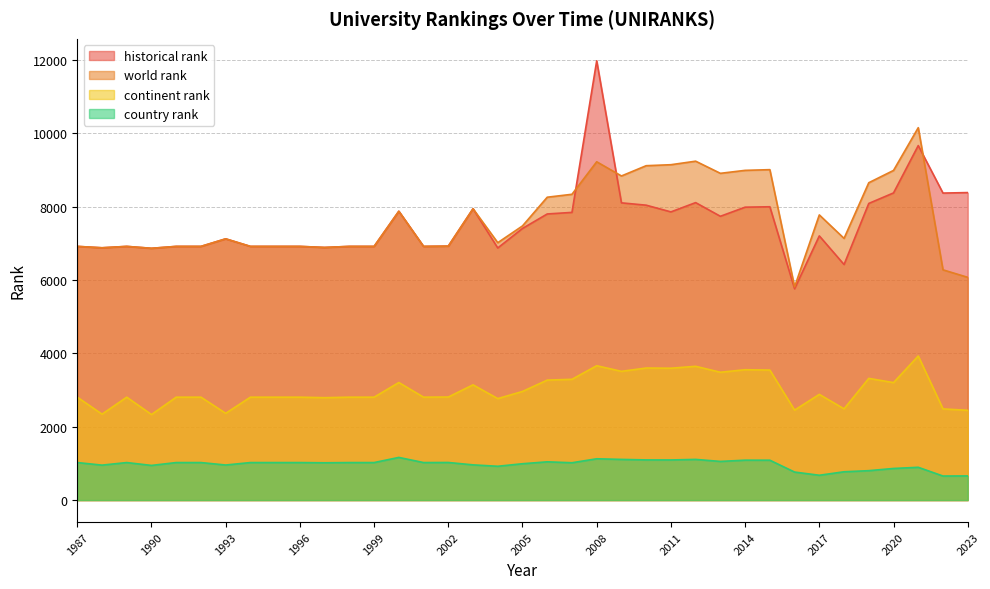

Reading left to right, transcribe all the data shown in this chart.

world rank: 1987=6914.0	1988=6876.0	1989=6914.0	1990=6862.0	1991=6914.0	1992=6914.0	1993=7120.0	1994=6914.0	1995=6914.0	1996=6914.0	1997=6885.0	1998=6914.0	1999=6914.0	2000=7872.0	2001=6914.0	2002=6921.0	2003=7940.0	2004=7015.0	2005=7472.0	2006=8254.0	2007=8334.0	2008=9220.0	2009=8833.0	2010=9113.0	2011=9140.0	2012=9236.0	2013=8905.0	2014=8986.0	2015=9005.0	2016=5811.0	2017=7772.0	2018=7132.0	2019=8649.0	2020=8984.0	2021=10149.0	2022=6275.0	2023=6071.0
continent rank: 1987=2805.0	1988=2342.0	1989=2805.0	1990=2332.0	1991=2805.0	1992=2805.0	1993=2365.0	1994=2805.0	1995=2805.0	1996=2805.0	1997=2791.0	1998=2805.0	1999=2805.0	2000=3204.0	2001=2805.0	2002=2809.0	2003=3141.0	2004=2766.0	2005=2961.0	2006=3270.0	2007=3292.0	2008=3662.0	2009=3509.0	2010=3599.0	2011=3594.0	2012=3646.0	2013=3484.0	2014=3553.0	2015=3544.0	2016=2452.0	2017=2881.0	2018=2487.0	2019=3317.0	2020=3202.0	2021=3927.0	2022=2485.0	2023=2447.0
country rank: 1987=1023.0	1988=953.0	1989=1023.0	1990=945.0	1991=1023.0	1992=1023.0	1993=956.0	1994=1023.0	1995=1023.0	1996=1023.0	1997=1017.0	1998=1023.0	1999=1023.0	2000=1163.0	2001=1023.0	2002=1025.0	2003=960.0	2004=922.0	2005=991.0	2006=1043.0	2007=1018.0	2008=1126.0	2009=1109.0	2010=1095.0	2011=1094.0	2012=1109.0	2013=1054.0	2014=1088.0	2015=1087.0	2016=764.0	2017=677.0	2018=772.0	2019=802.0	2020=862.0	2021=894.0	2022=656.0	2023=659.0
historical rank: 1987=6914.0	1988=6876.0	1989=6914.0	1990=6862.0	1991=6914.0	1992=6914.0	1993=7120.0	1994=6914.0	1995=6914.0	1996=6914.0	1997=6885.0	1998=6914.0	1999=6914.0	2000=7872.0	2001=6914.0	2002=6921.0	2003=7940.0	2004=6871.0	2005=7403.0	2006=7797.5	2007=7840.5	2008=11971.5	2009=8100.5	2010=8037.0	2011=7854.0	2012=8107.0	2013=7734.5	2014=7982.5	2015=7994.0	2016=5759.0	2017=7200.0	2018=6419.5	2019=8084.5	2020=8371.0	2021=9661.5	2022=8367.0	2023=8380.5